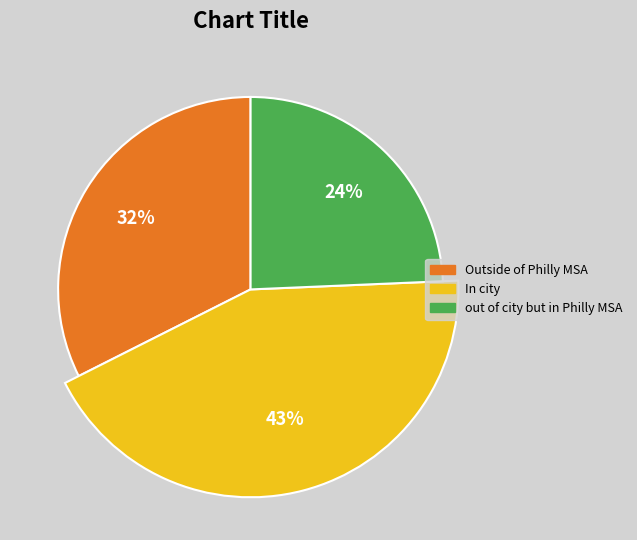

Is Czereśnie the majority of the pie?

No